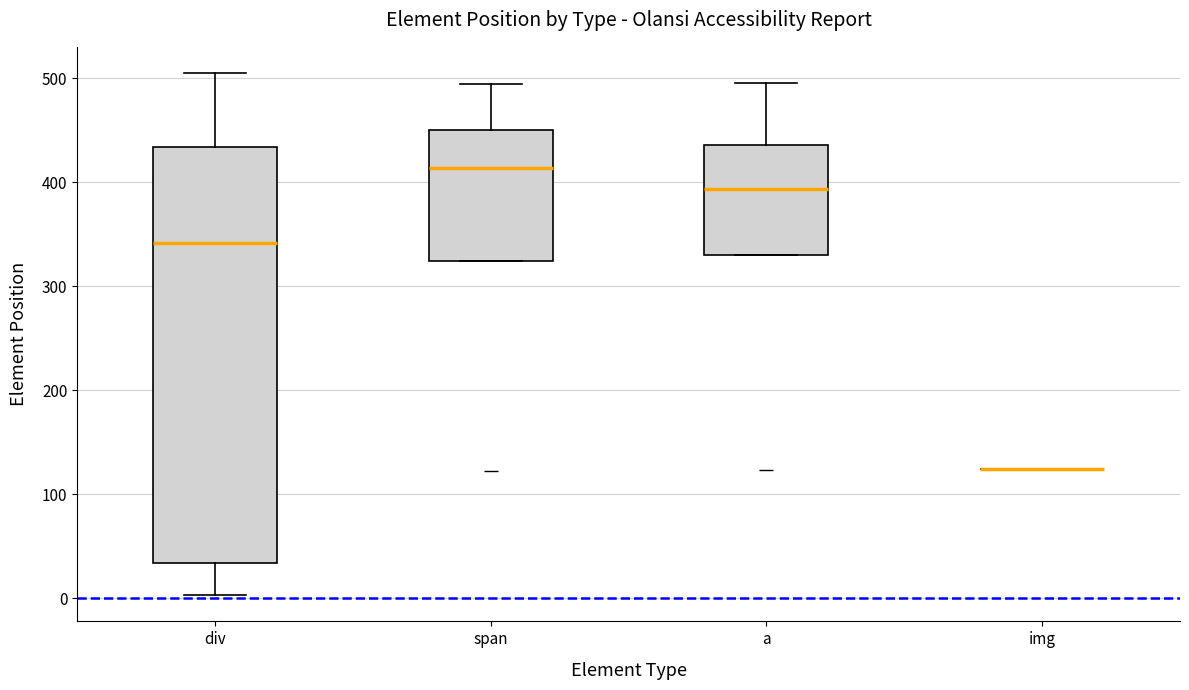

Reading left to right, transcribe this box plot: for each box, give where its median line is, the range the box spans, and where its two whiskers end, as read against the y-axis. The values are not printed on the chart, so give them approximately, as read against the axis.

div: median 340, box 30 to 430, whiskers 0 to 510
span: median 410, box 320 to 450, whiskers 320 to 490
a: median 390, box 330 to 440, whiskers 330 to 500
img: box collapsed to a line at 120, whiskers 120 to 120